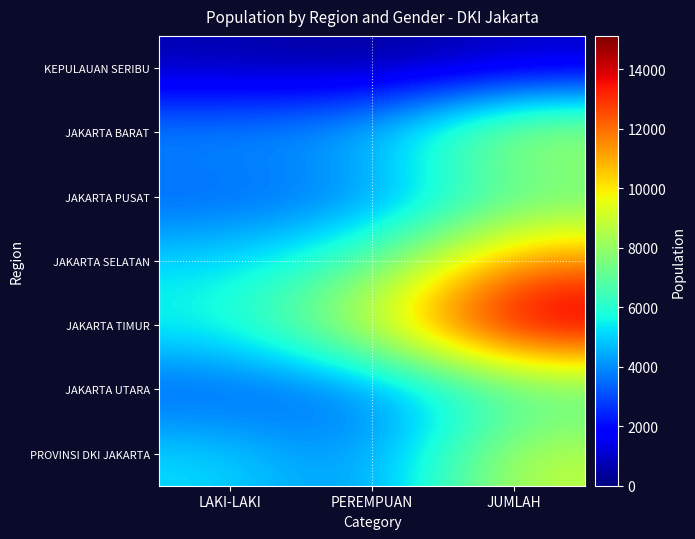

Which series has the largest range (max minus min)?

JAKARTA TIMUR